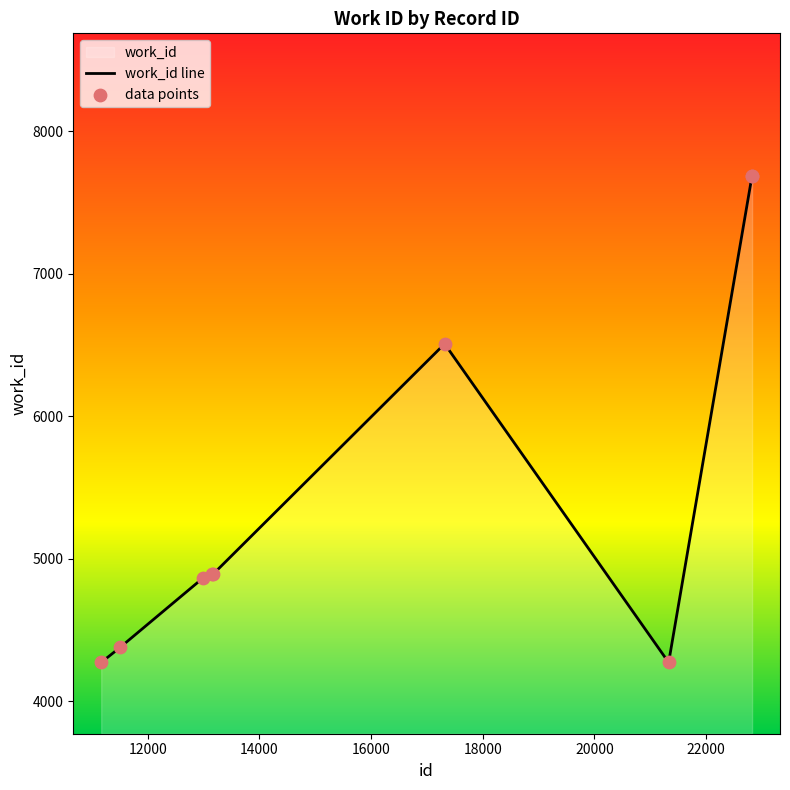

What is the ratio of the value at 11164 to the value at 21331?

1.0